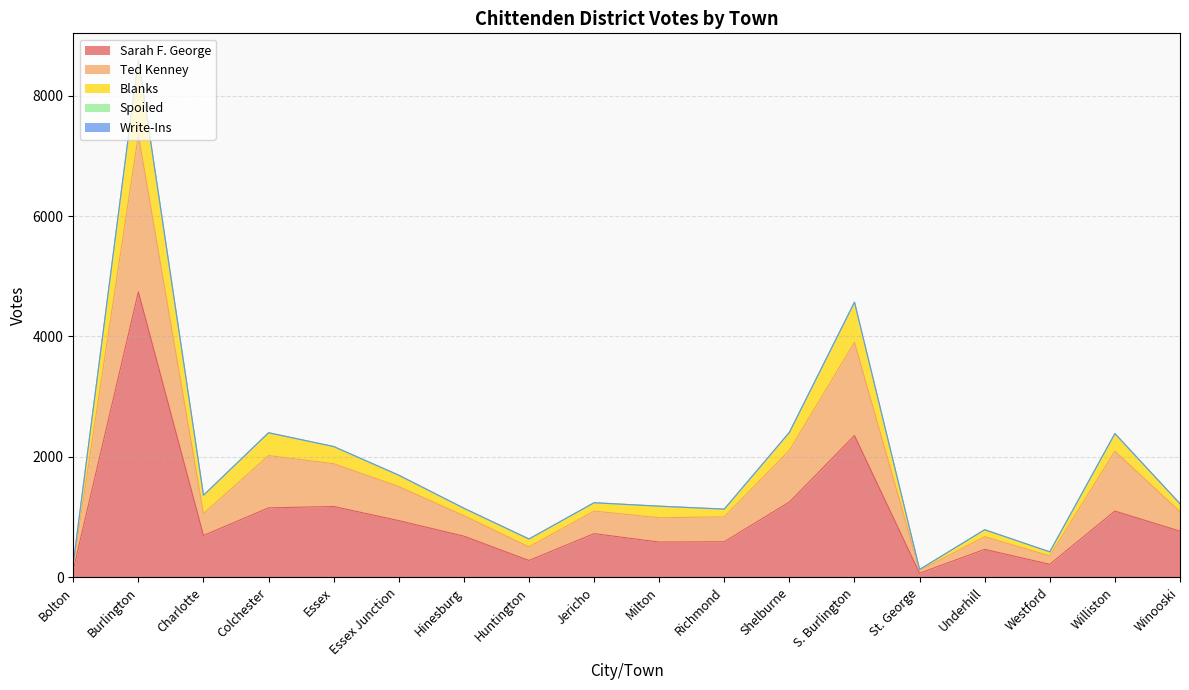

True or false: Ted Kenney has more than 0 interior local peaks.

True